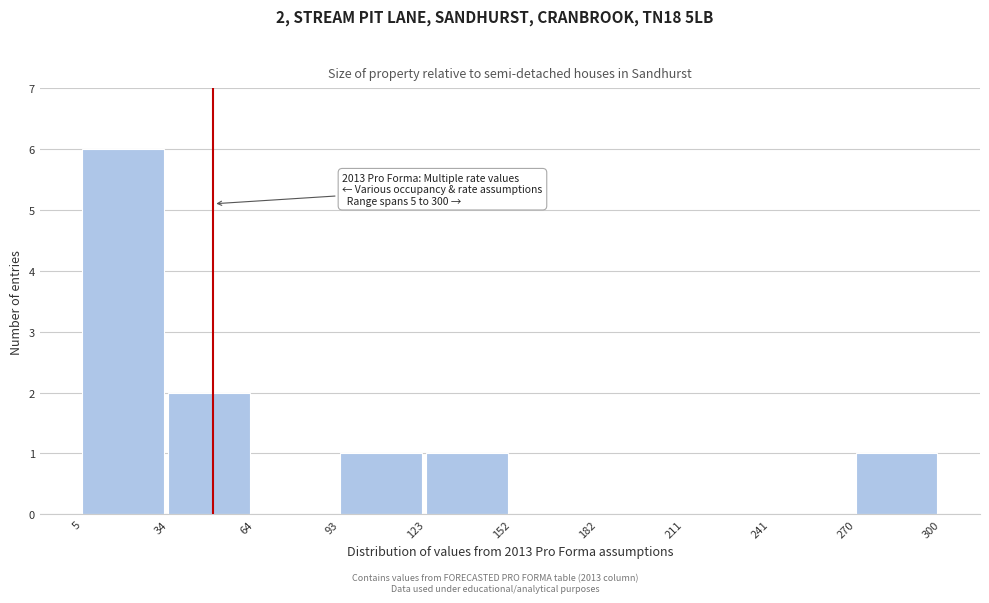

Over which range of the x-axis is the bar tallest?

5 to 34